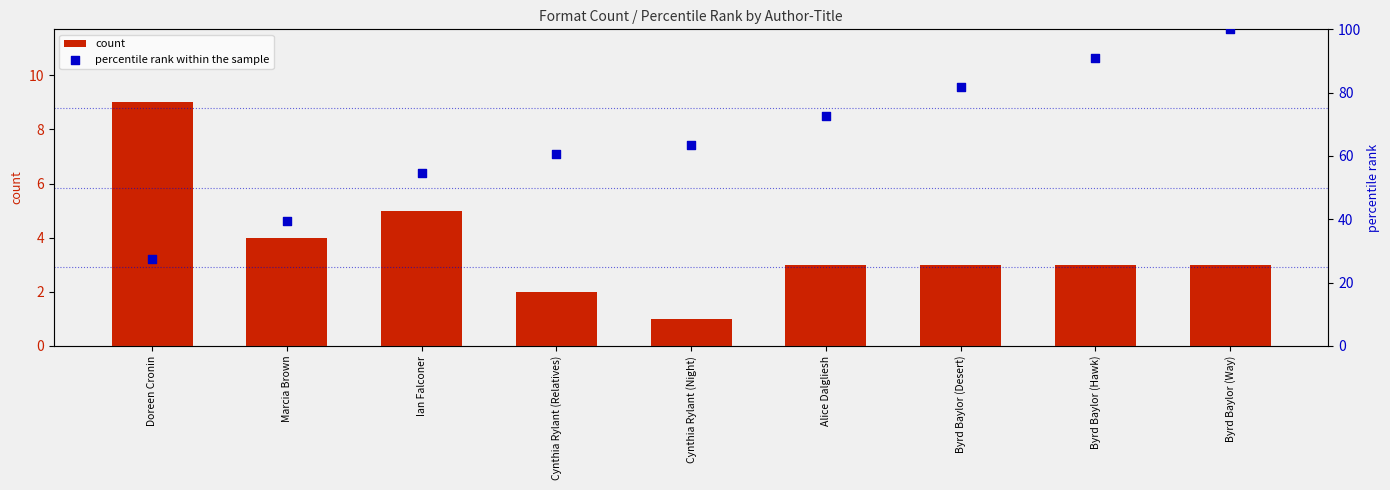

Is the value of percentile rank within the sample at Cynthia Rylant (Relatives) greater than the value of count at Cynthia Rylant (Relatives)?

Yes